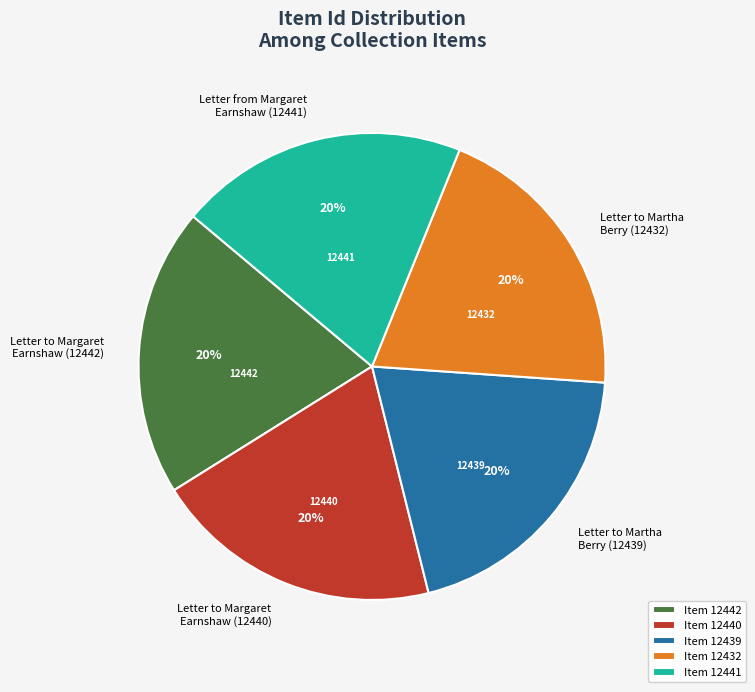

To the nearest percent, what portion does Letter to Margaret Earnshaw (12442) represent?

20%